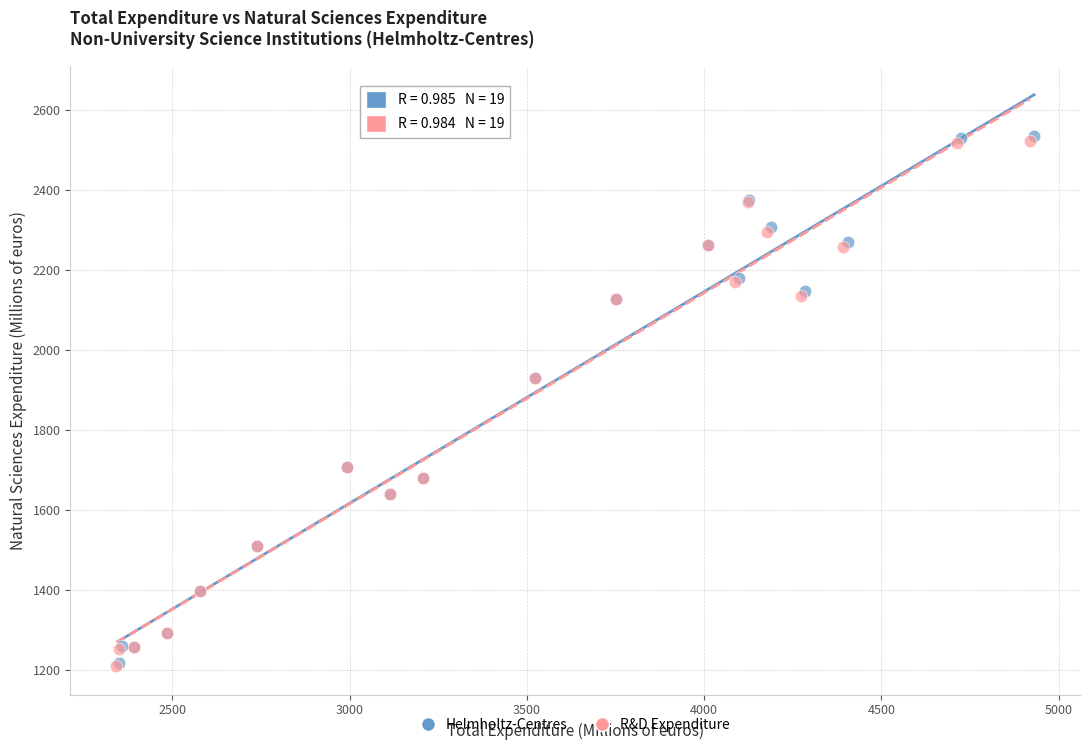

Which series has the largest Y range (max minus min)?

Helmholtz-Centres